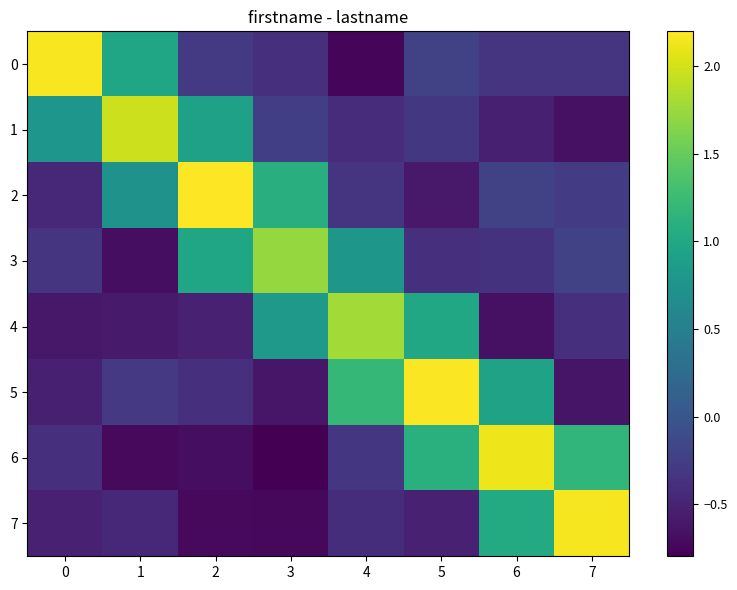

Which series has the largest total across all categories?

row_2